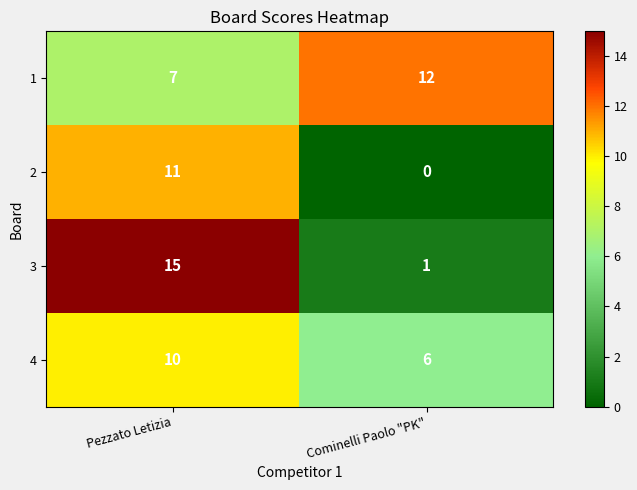

What is the spread (max minus min) of values at Cominelli Paolo "PK"?

12